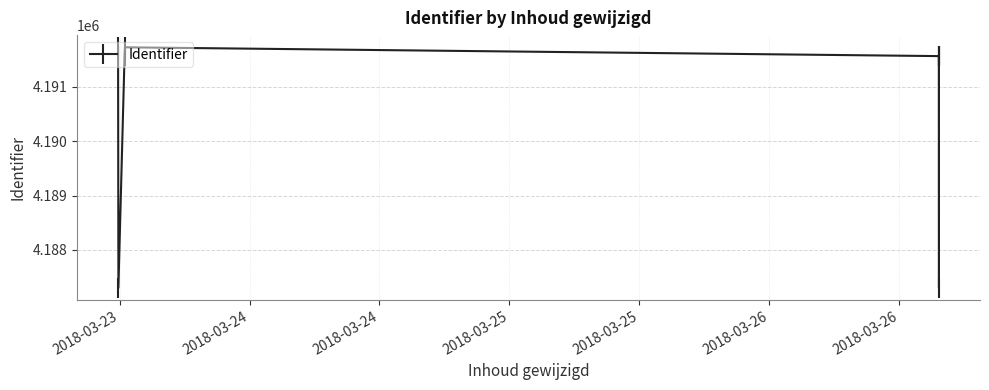

What is the greatest value displayed?

4191734